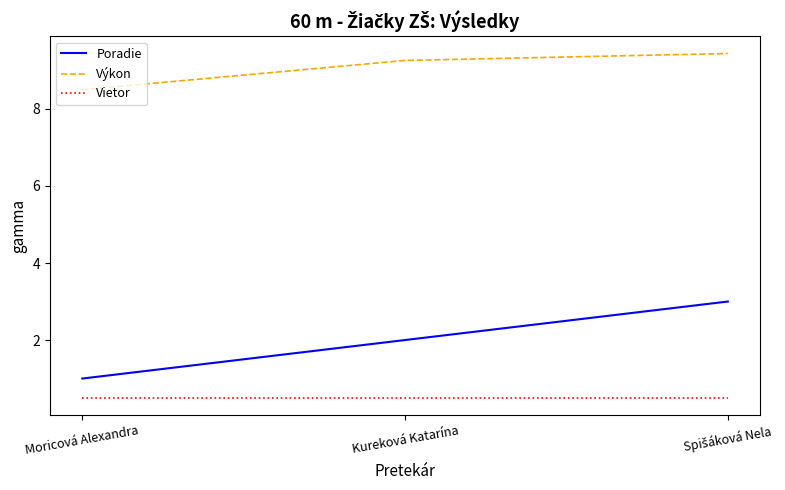

Does the chart have visible grid lines?

No